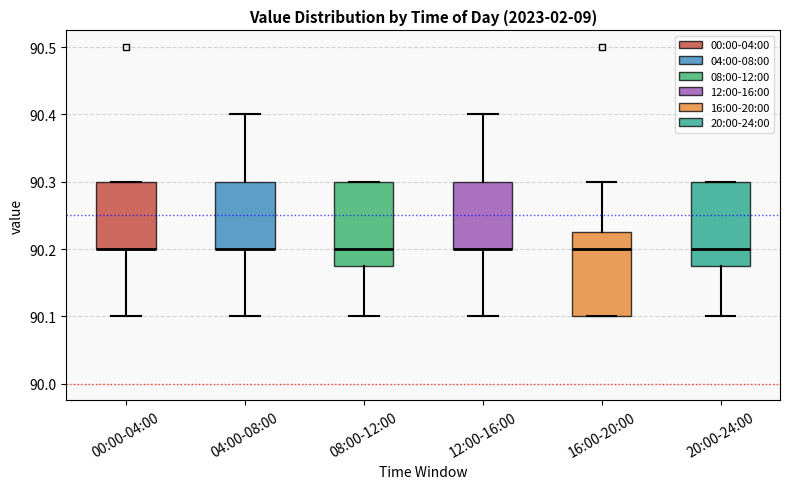

Reading left to right, read every box against the y-axis: the position of its median line, the range the box covers, and the ends of its whiskers. The values are not printed on the chart, so give them approximately, as read against the axis.

00:00-04:00: median 90.20 (drawn on the box's lower edge), box 90.20 to 90.30, whiskers 90.10 to 90.30
04:00-08:00: median 90.20 (drawn on the box's lower edge), box 90.20 to 90.30, whiskers 90.10 to 90.40
08:00-12:00: median 90.20, box 90.18 to 90.30, whiskers 90.10 to 90.30
12:00-16:00: median 90.20 (drawn on the box's lower edge), box 90.20 to 90.30, whiskers 90.10 to 90.40
16:00-20:00: median 90.20, box 90.10 to 90.23, whiskers 90.10 to 90.30
20:00-24:00: median 90.20, box 90.18 to 90.30, whiskers 90.10 to 90.30